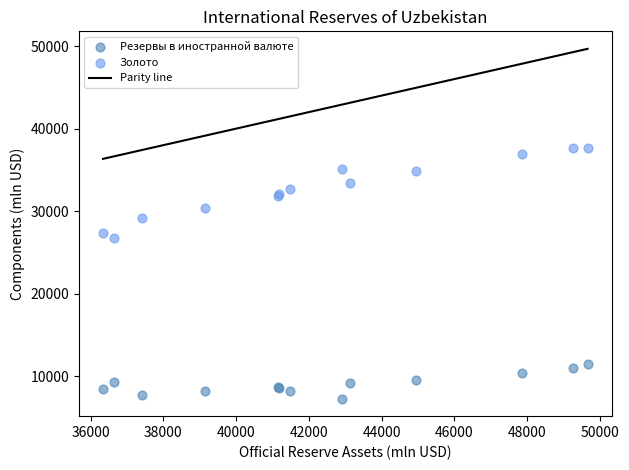

Which series has the widest spread of Y values?

Золото